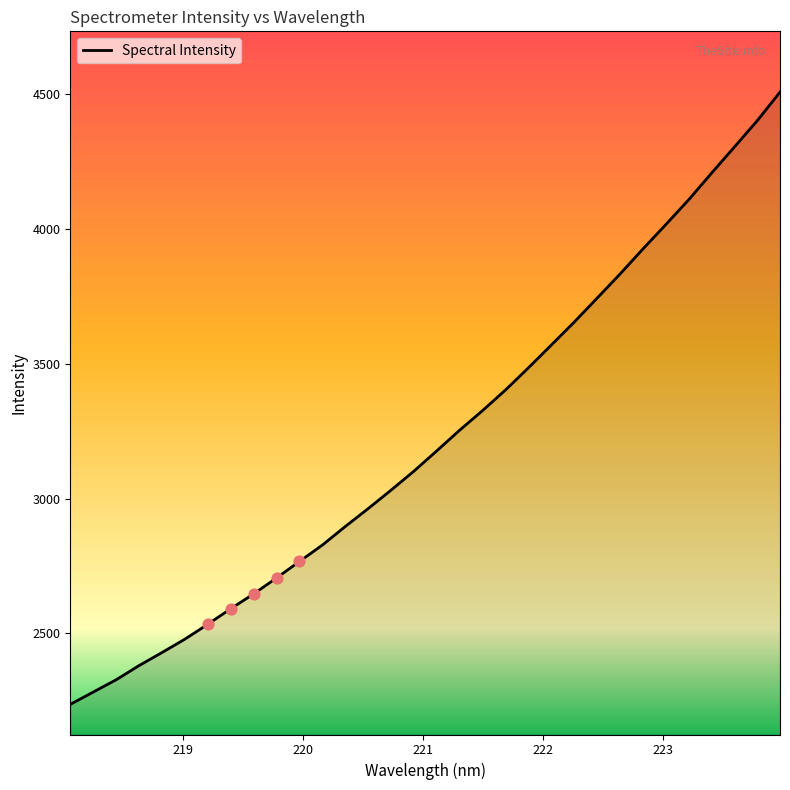

What is the smallest value displayed?

2236.6